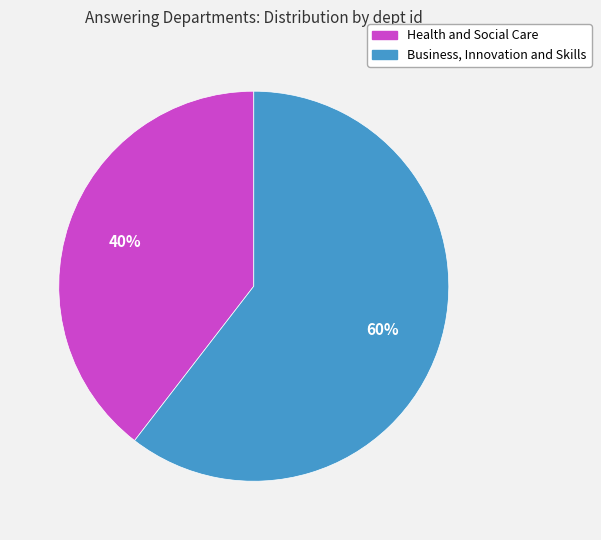

What percentage is the Health and Social Care slice, to the nearest percent?

40%